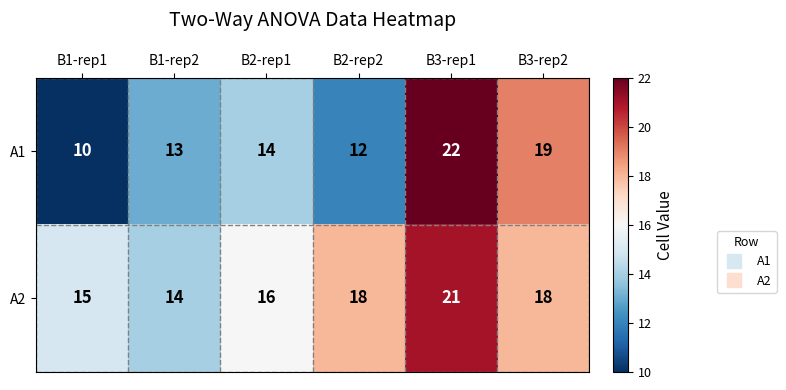

How many distinct data groups are displayed?

2